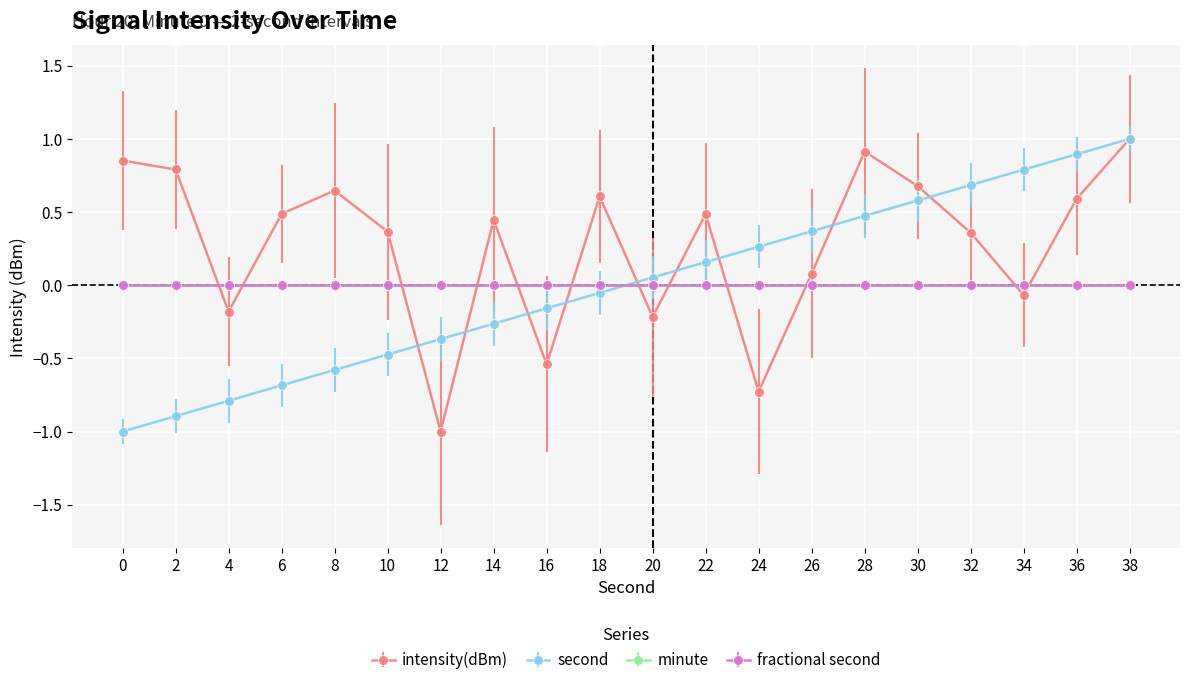

What is the difference between the intensity(dBm) values at 8 and 38?

0.4